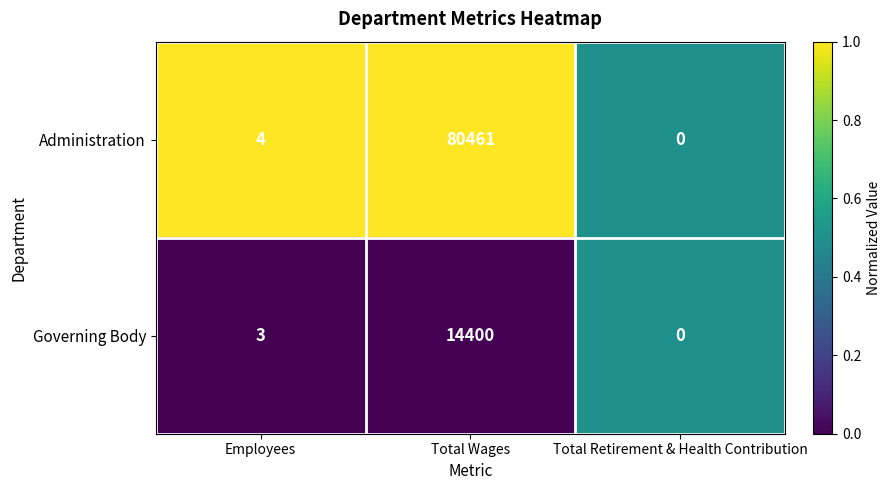

What is the average value of the Administration series?

26822